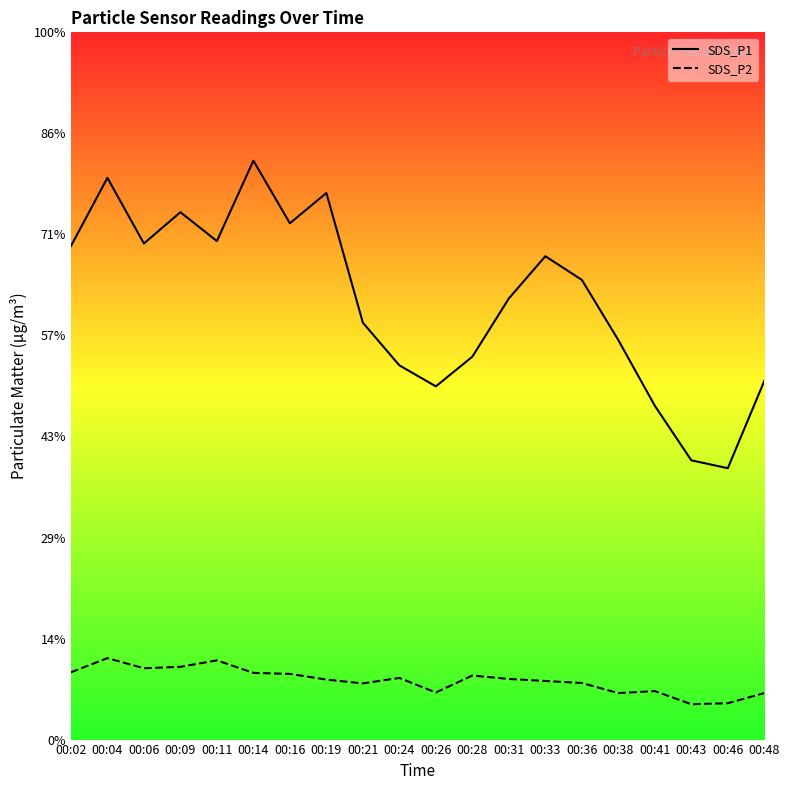

What is the difference between the maximum and minimum values in the SDS_P1 series?

15.2